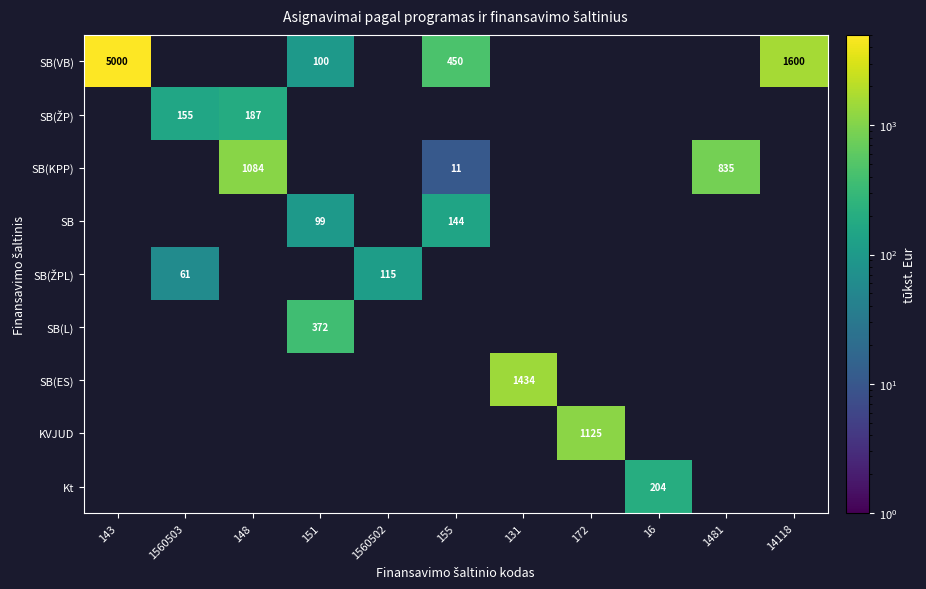

At how many categories does at least one series exceed 2537?

1